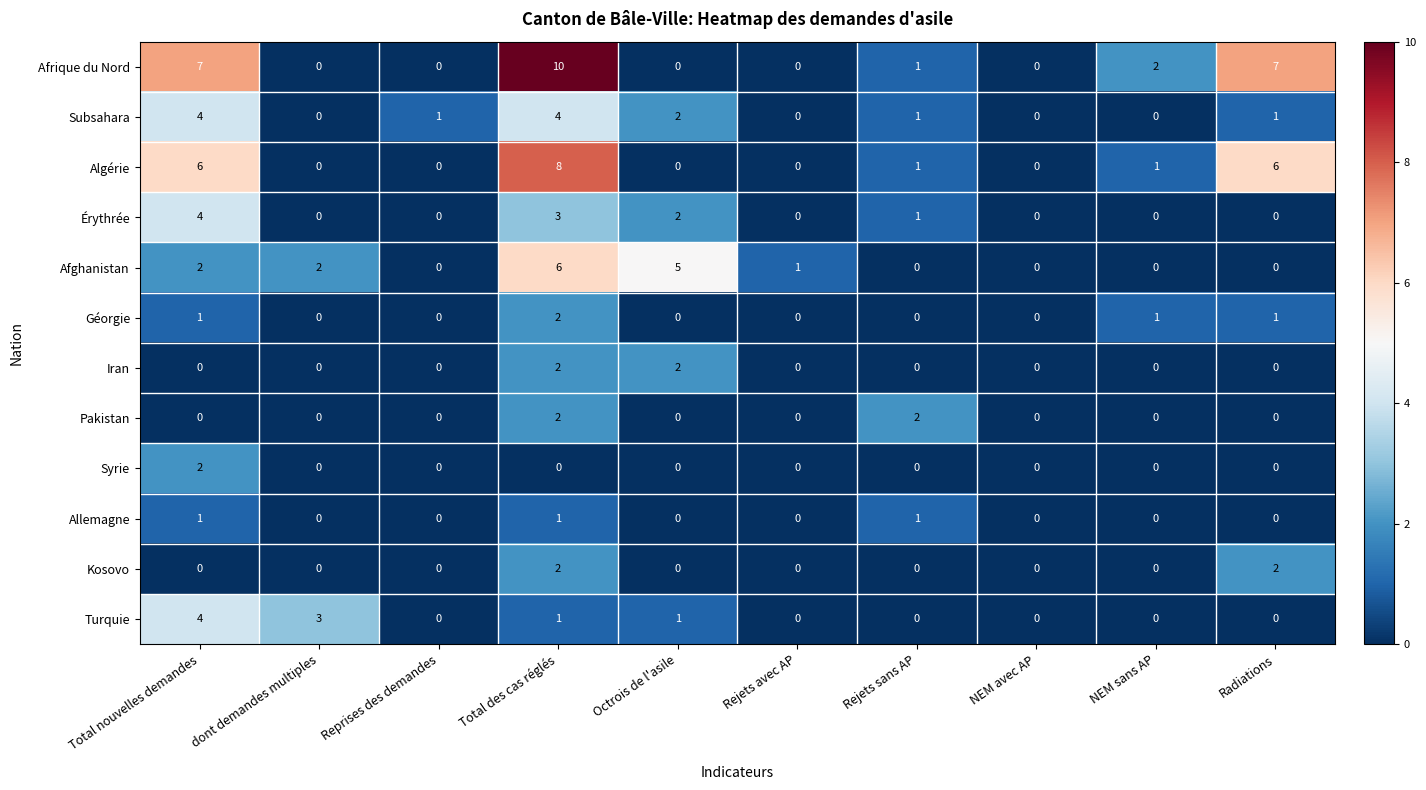

How many values in the Érythrée series exceed 0?

4